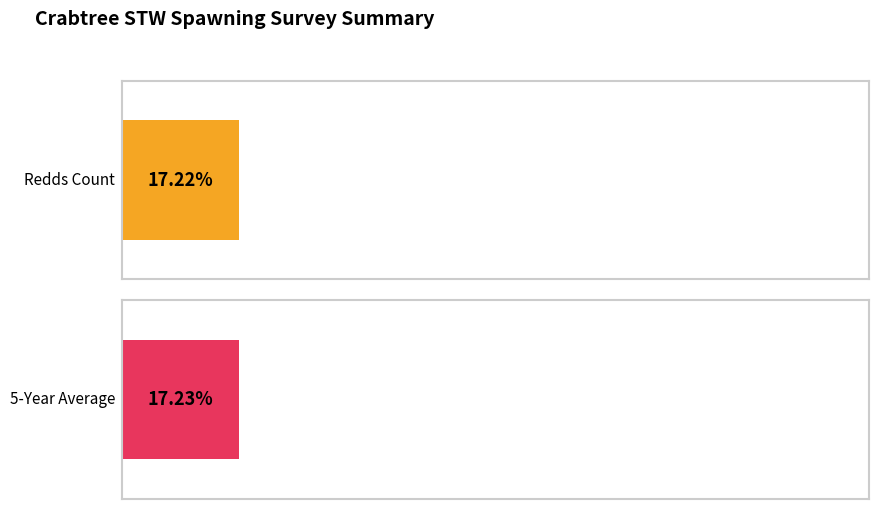

How many series are shown in this chart?

2